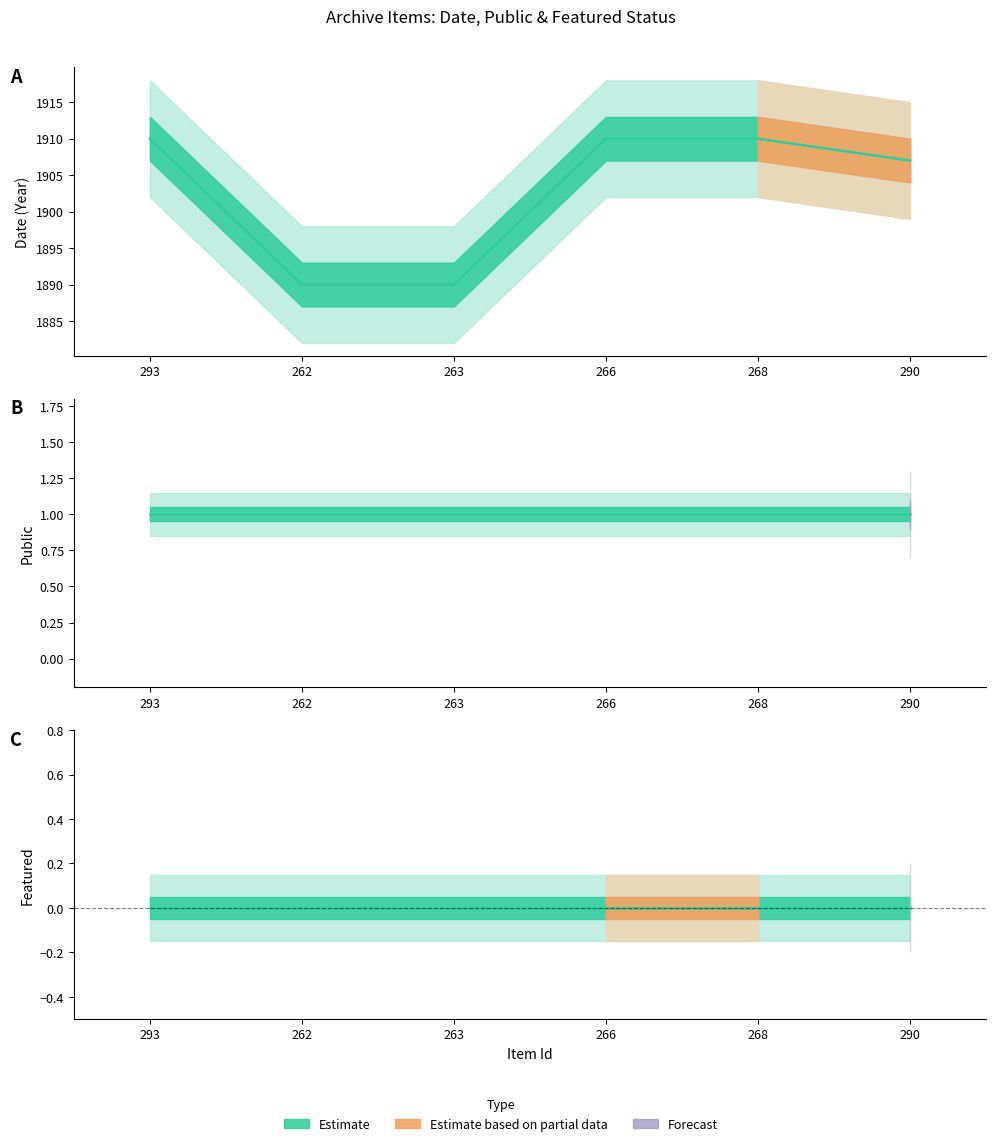

How many lines are shown in the chart?

3